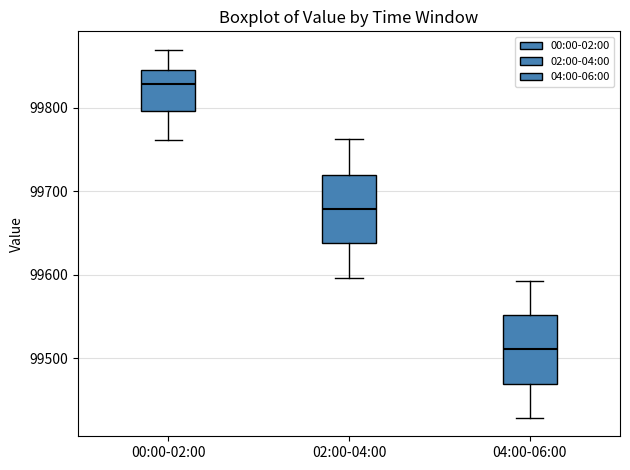

Which box's median line is the lowest?

04:00-06:00